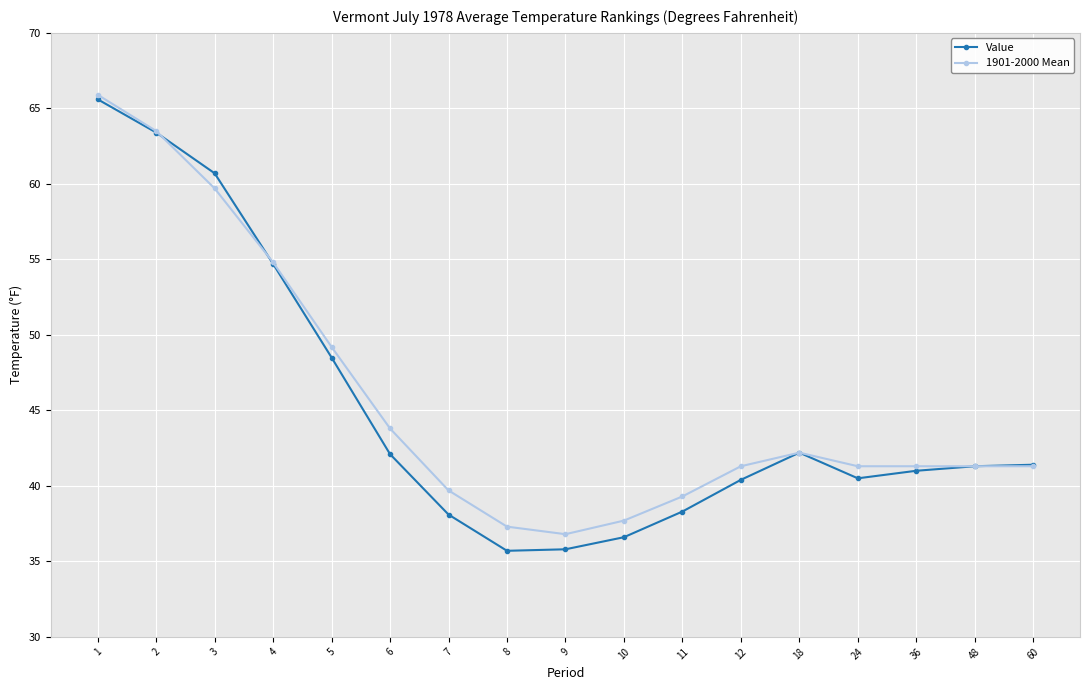

What is the value of the 1901-2000 Mean point at the 3rd from the left?

59.7